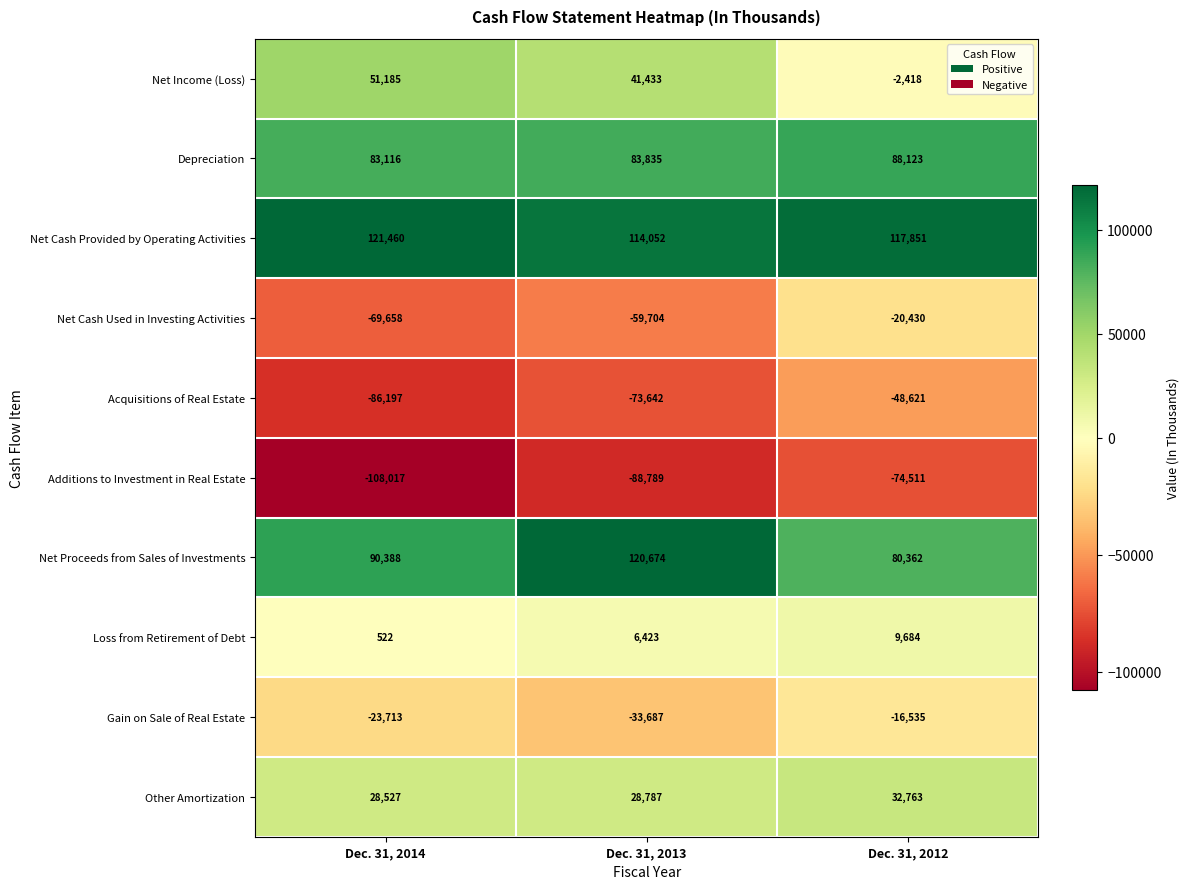

Reading left to right, transcribe all the data shown in this chart.

Net Income (Loss): Dec. 31, 2014=51185	Dec. 31, 2013=41433	Dec. 31, 2012=-2418
Depreciation: Dec. 31, 2014=83116	Dec. 31, 2013=83835	Dec. 31, 2012=88123
Net Cash Provided by Operating Activities: Dec. 31, 2014=121460	Dec. 31, 2013=114052	Dec. 31, 2012=117851
Net Cash Used in Investing Activities: Dec. 31, 2014=-69658	Dec. 31, 2013=-59704	Dec. 31, 2012=-20430
Acquisitions of Real Estate: Dec. 31, 2014=-86197	Dec. 31, 2013=-73642	Dec. 31, 2012=-48621
Additions to Investment in Real Estate: Dec. 31, 2014=-108017	Dec. 31, 2013=-88789	Dec. 31, 2012=-74511
Net Proceeds from Sales of Investments: Dec. 31, 2014=90388	Dec. 31, 2013=120674	Dec. 31, 2012=80362
Loss from Retirement of Debt: Dec. 31, 2014=522	Dec. 31, 2013=6423	Dec. 31, 2012=9684
Gain on Sale of Real Estate: Dec. 31, 2014=-23713	Dec. 31, 2013=-33687	Dec. 31, 2012=-16535
Other Amortization: Dec. 31, 2014=28527	Dec. 31, 2013=28787	Dec. 31, 2012=32763